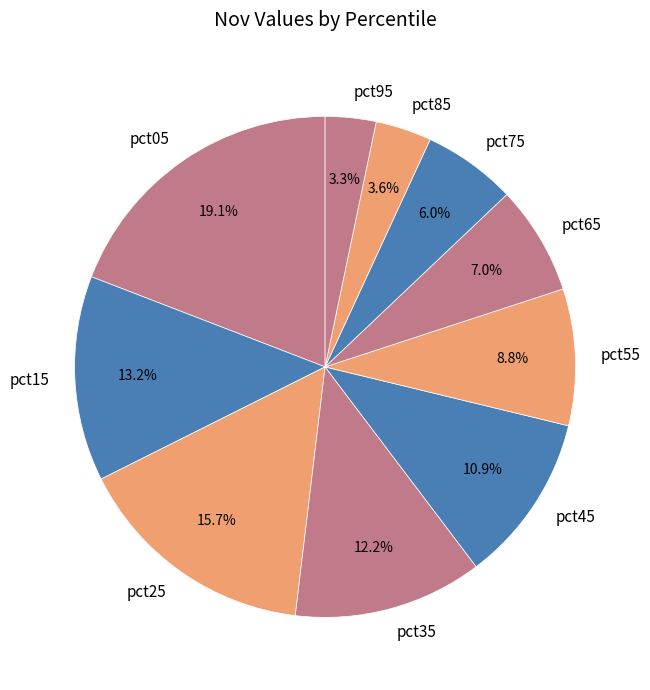

What percentage is the pct25 slice, to the nearest percent?

16%